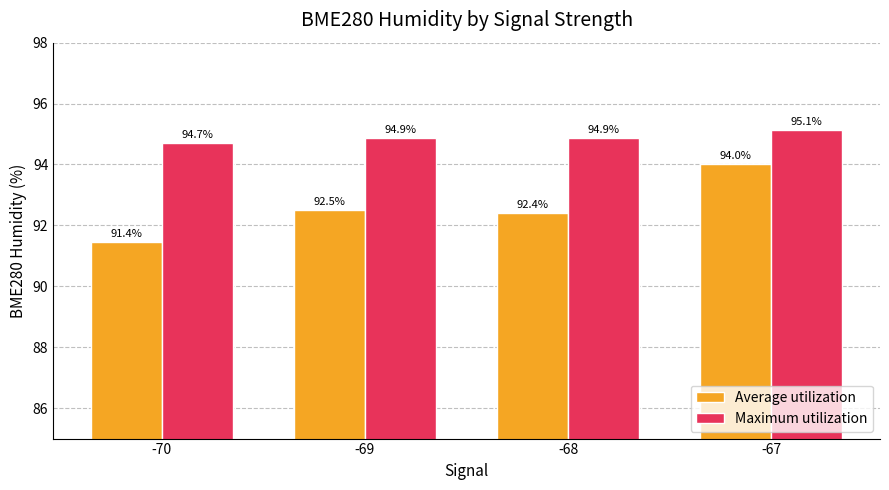

Reading left to right, list all the values displayed in this chart.

Average utilization: 91.4	92.5	92.4	94.0
Maximum utilization: 94.7	94.9	94.9	95.1